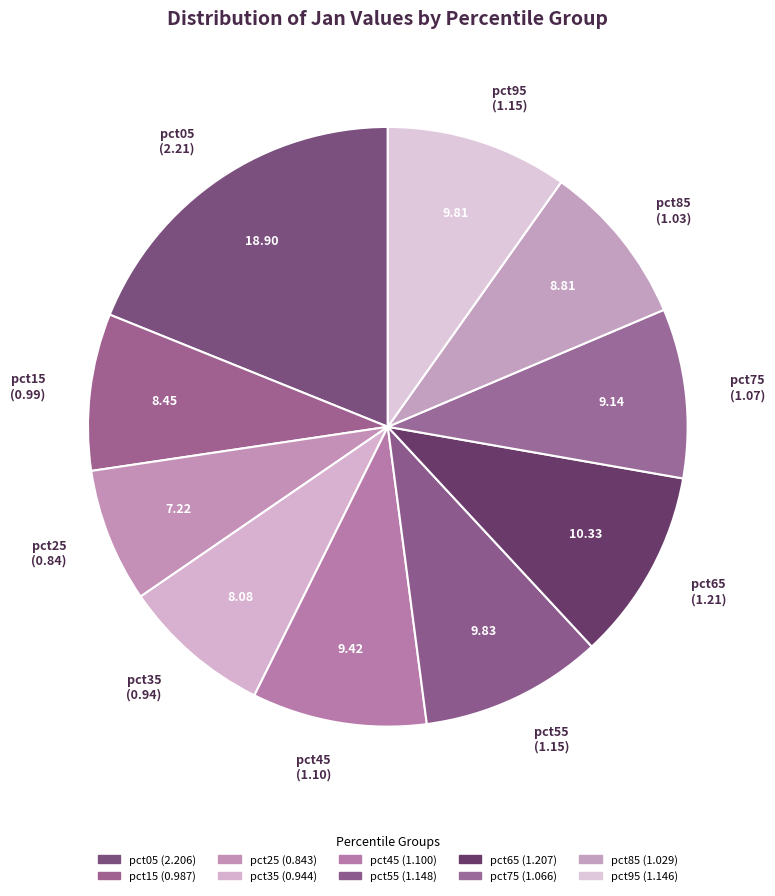

To the nearest percent, what is the average slice percentage?

10%